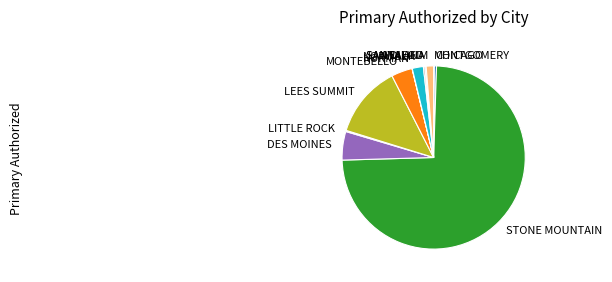

Is LEES SUMMIT the majority of the pie?

No